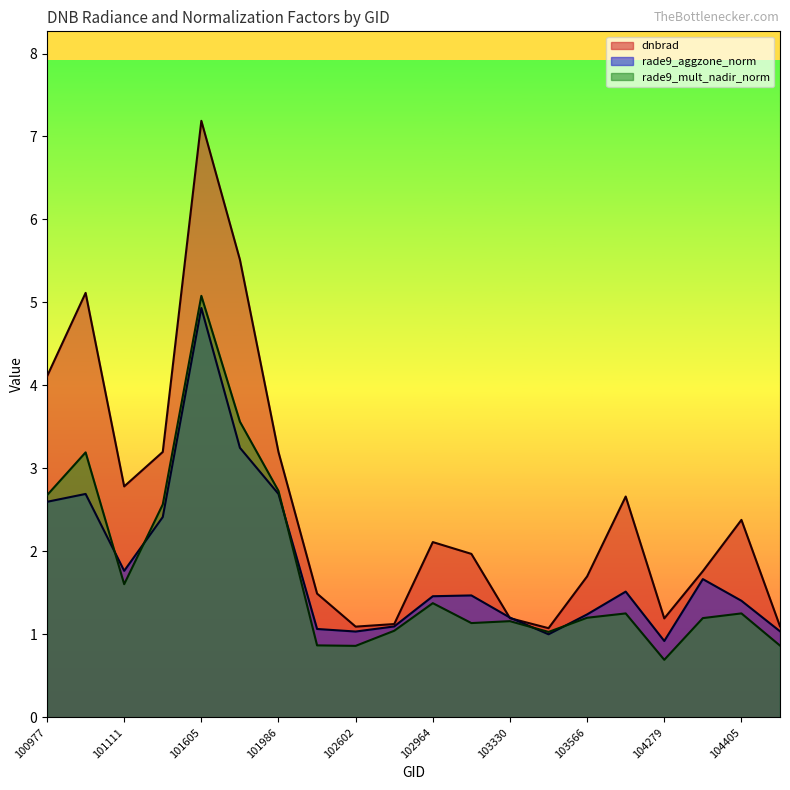

True or false: rade9_mult_nadir_norm has more than 1 points higher than both neighbors.

True